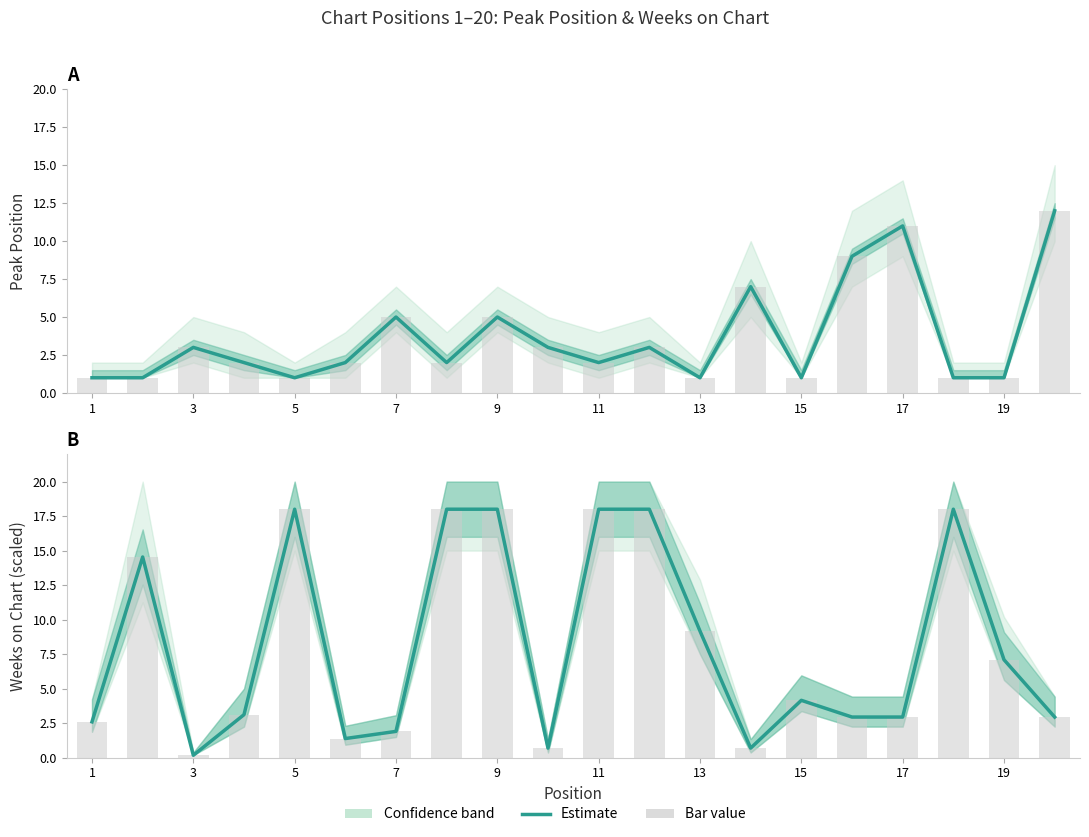

Which series has the widest spread of values?

Weeks on Chart